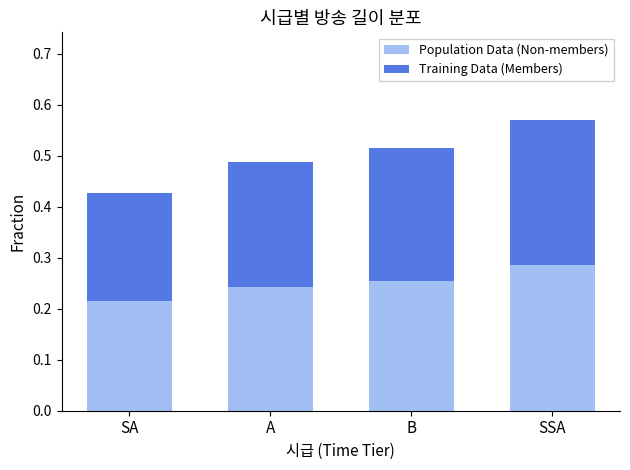

Does the chart contain any negative values?

No